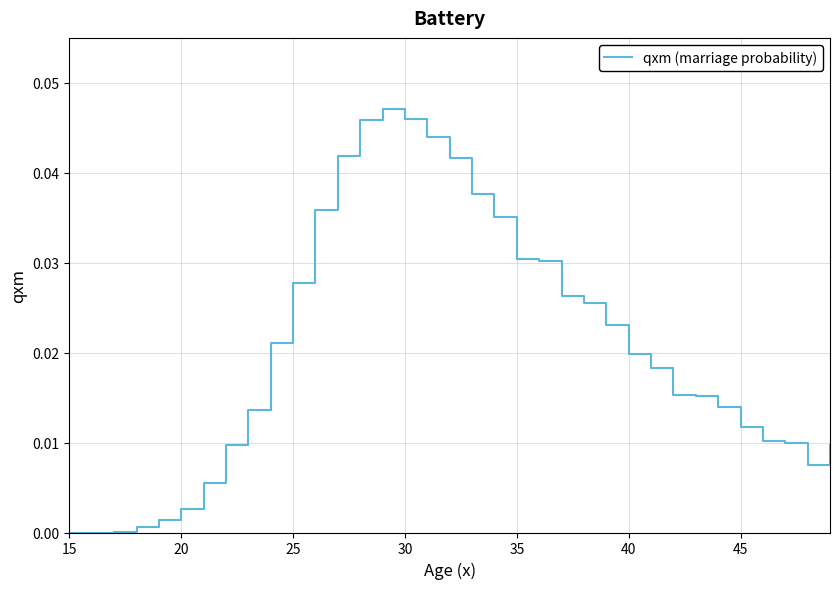

Is this an area chart (filled region under the line)?

No